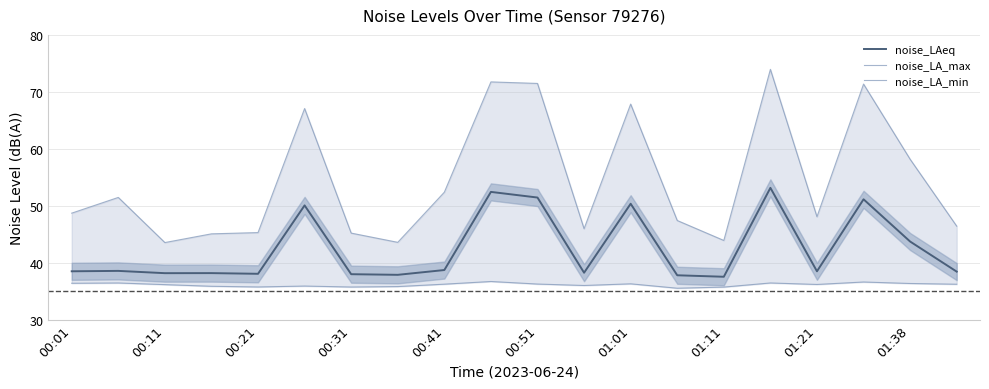

At which label is noise_LAeq closest to 45?

01:38